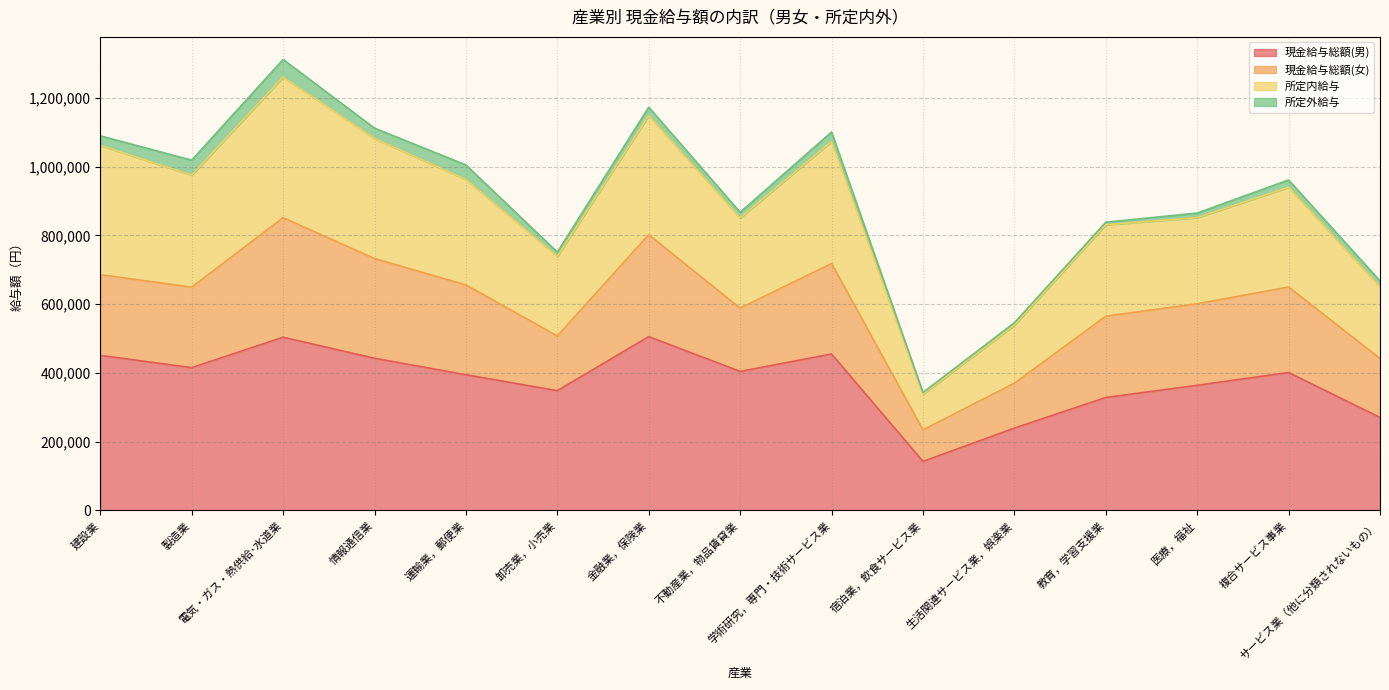

Does the chart display data point markers on the line(s)?

No